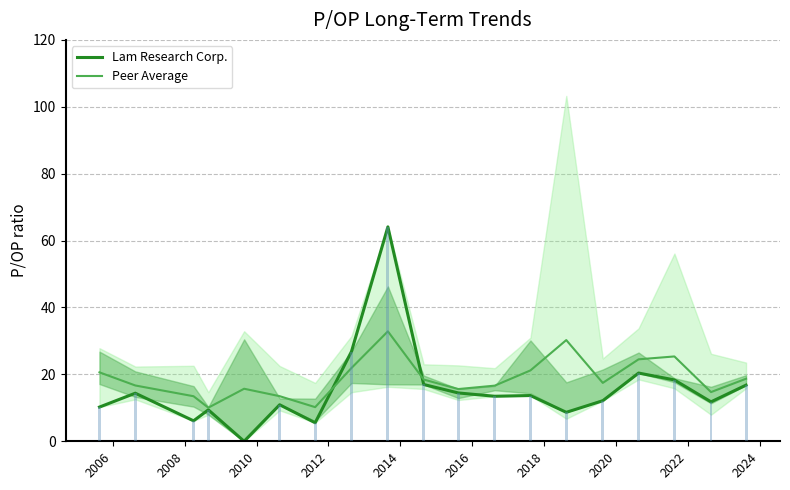

Does the chart contain stacked bars?

No